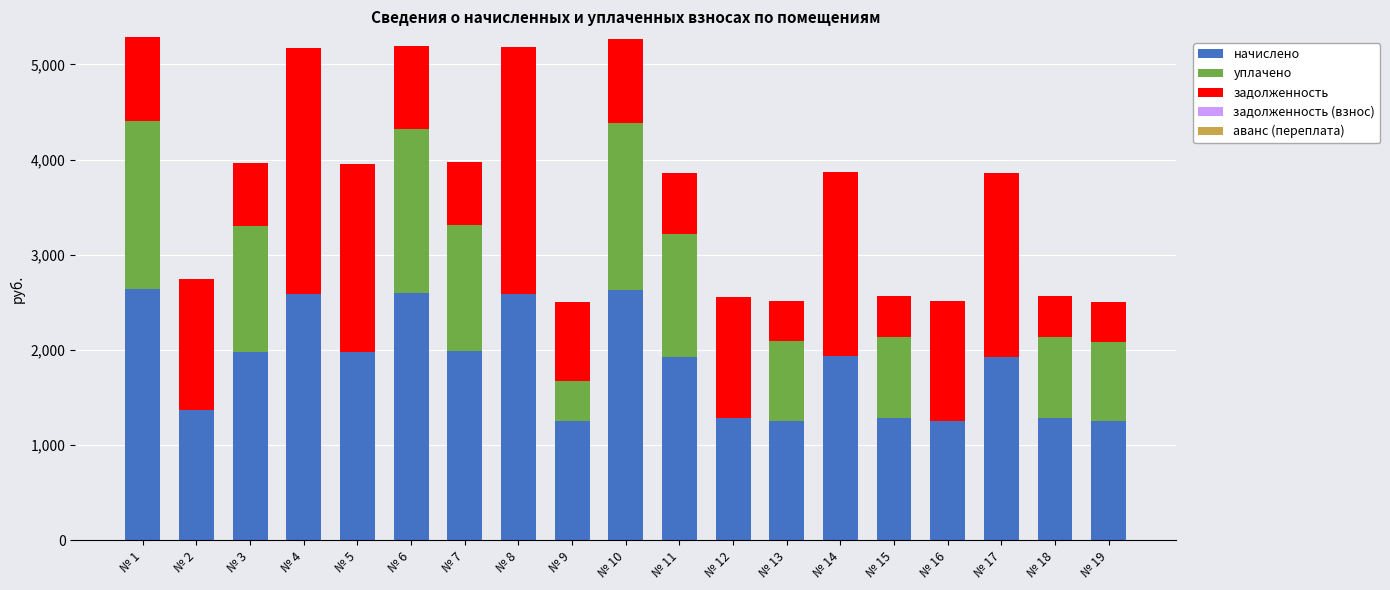

What is the total value across all series at № 9?

2505.5